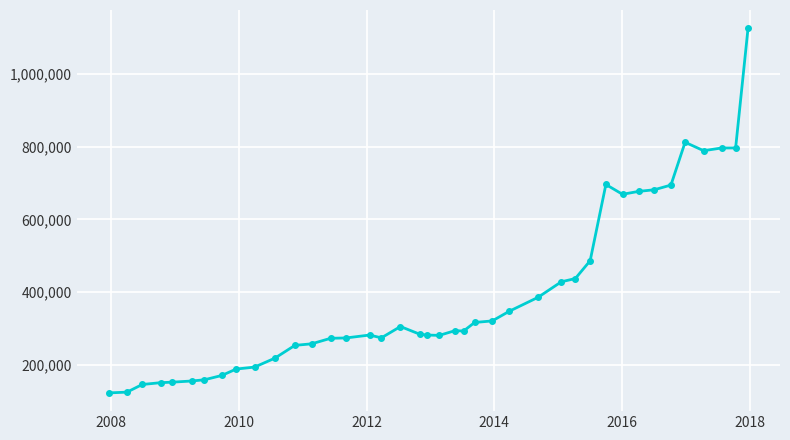

What is the smallest value displayed?

121911